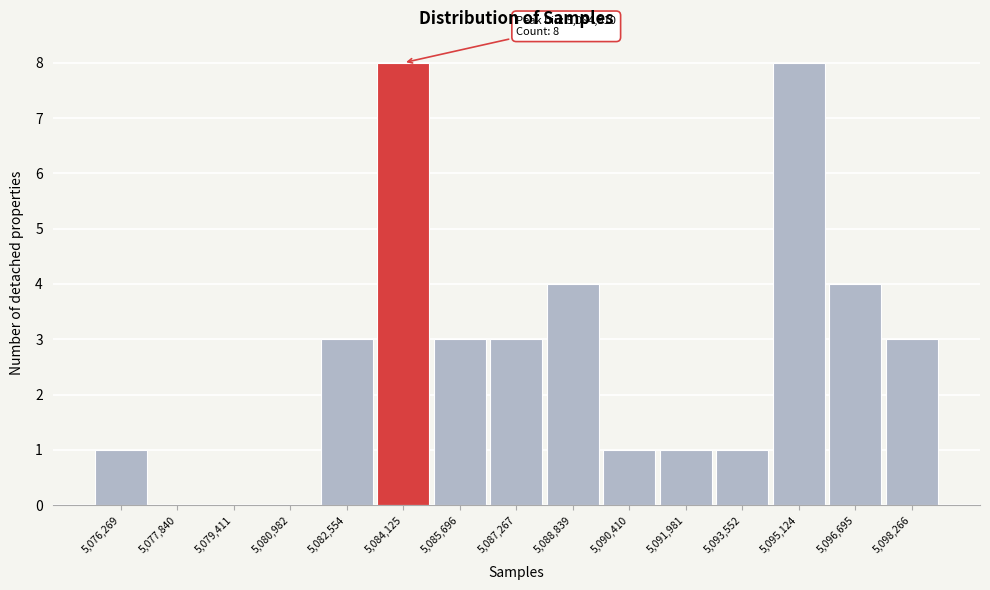

Reading right to left, extract all data points from this chart.

5,098,266=3	5,096,695=4	5,095,124=8	5,093,552=1	5,091,981=1	5,090,410=1	5,088,839=4	5,087,267=3	5,085,696=3	5,084,125=8	5,082,554=3	5,080,982=0	5,079,411=0	5,077,840=0	5,076,269=1